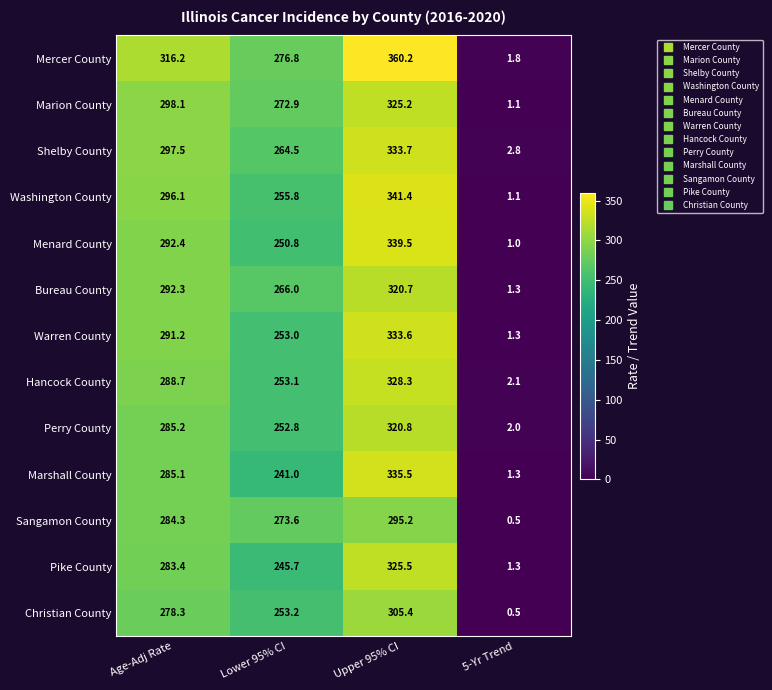

Between Age-Adj Rate and Lower 95% CI, which series saw the biggest shift?

Marshall County